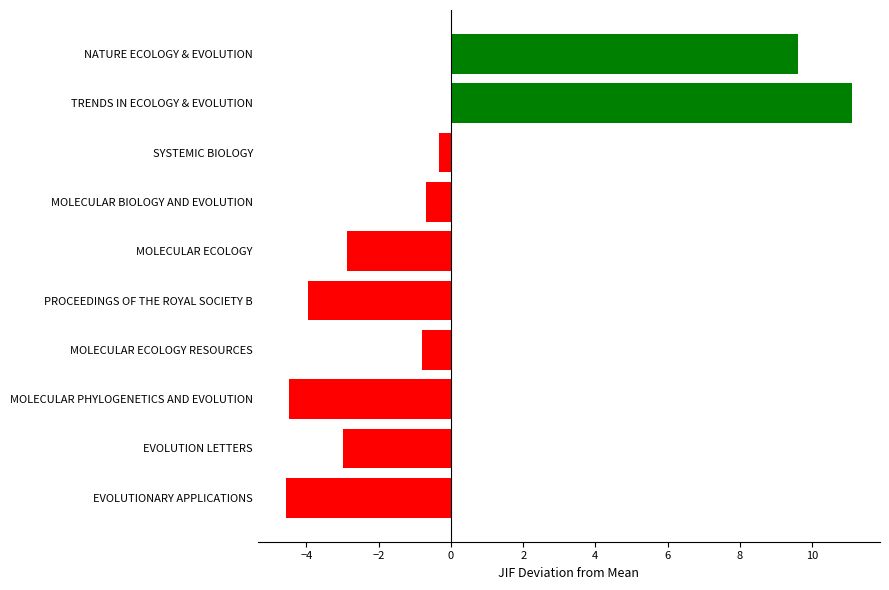

At which category does the chart reach its peak across all series?

TRENDS IN ECOLOGY & EVOLUTION